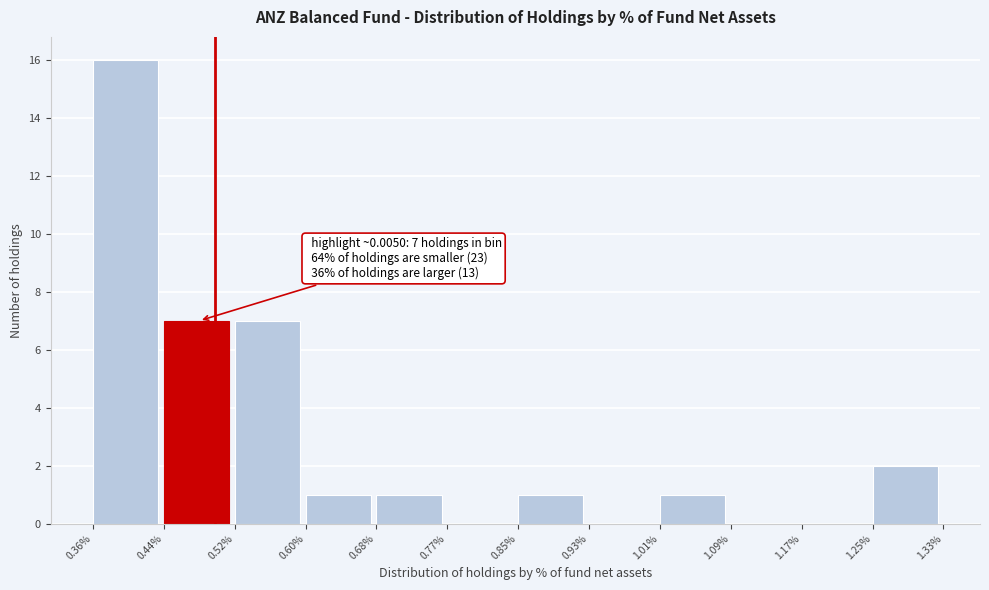

Reading left to right, extract all data points from this chart.

0.36%=16	0.44%=7	0.52%=7	0.60%=1	0.68%=1	0.77%=0	0.85%=1	0.93%=0	1.01%=1	1.09%=0	1.17%=0	1.25%=2